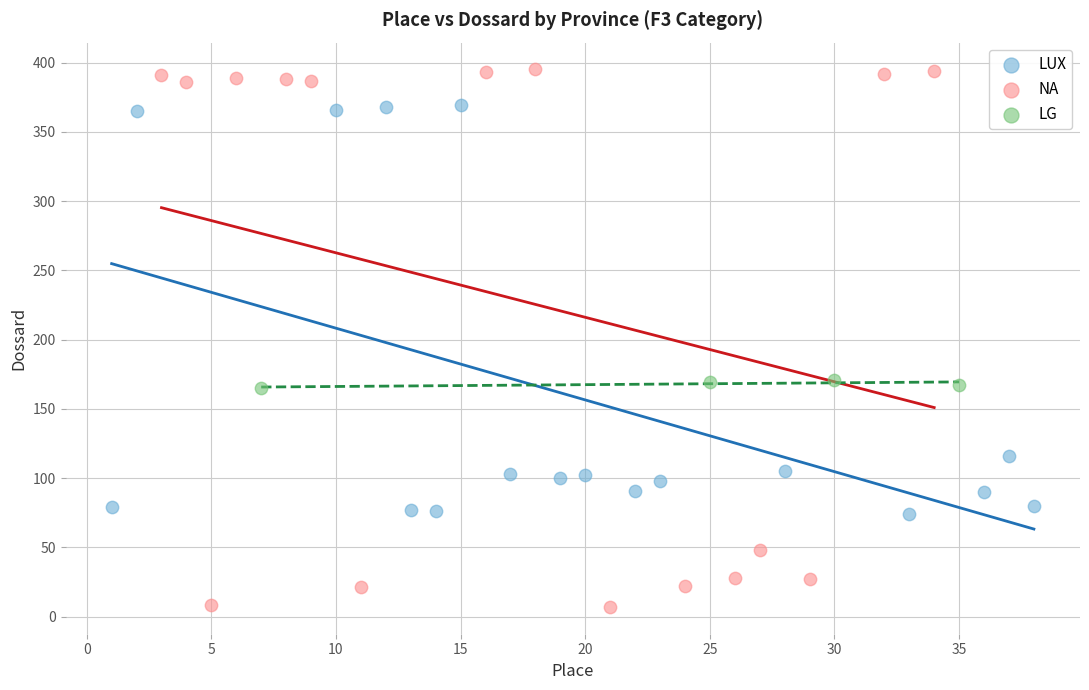

Which series reaches the minimum Y coordinate?

NA